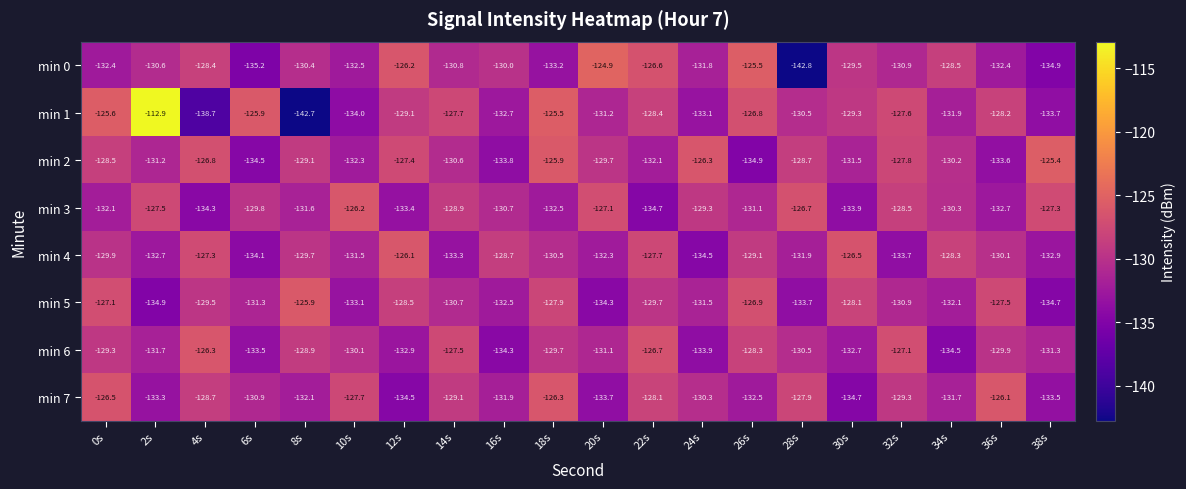

What is the spread (max minus min) of values at 16s?

5.6